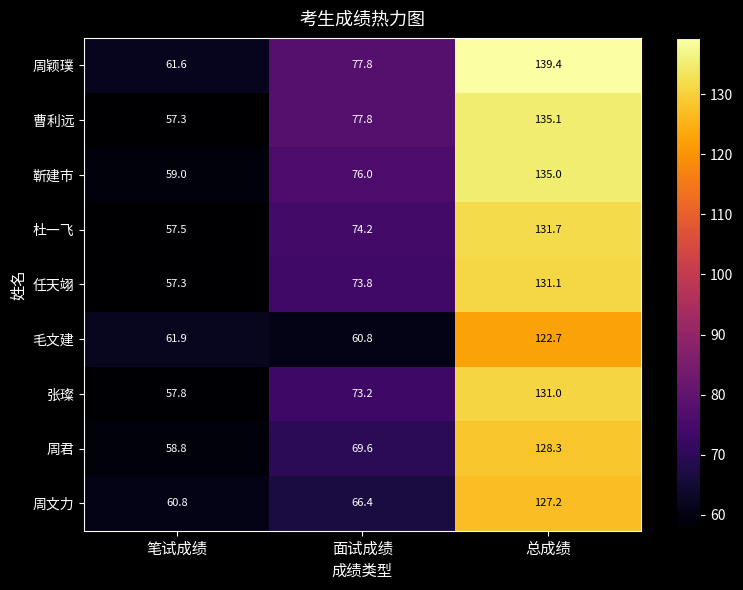

True or false: 张璨 has a value of 73.2 at 面试成绩.

True